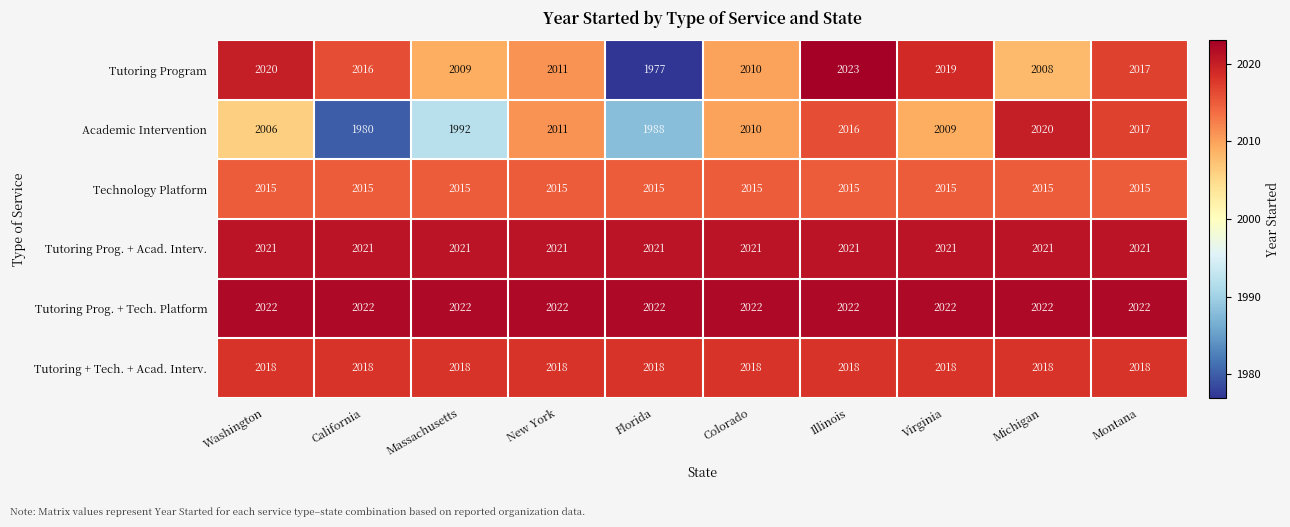

What is the minimum value for Technology Platform?

2015